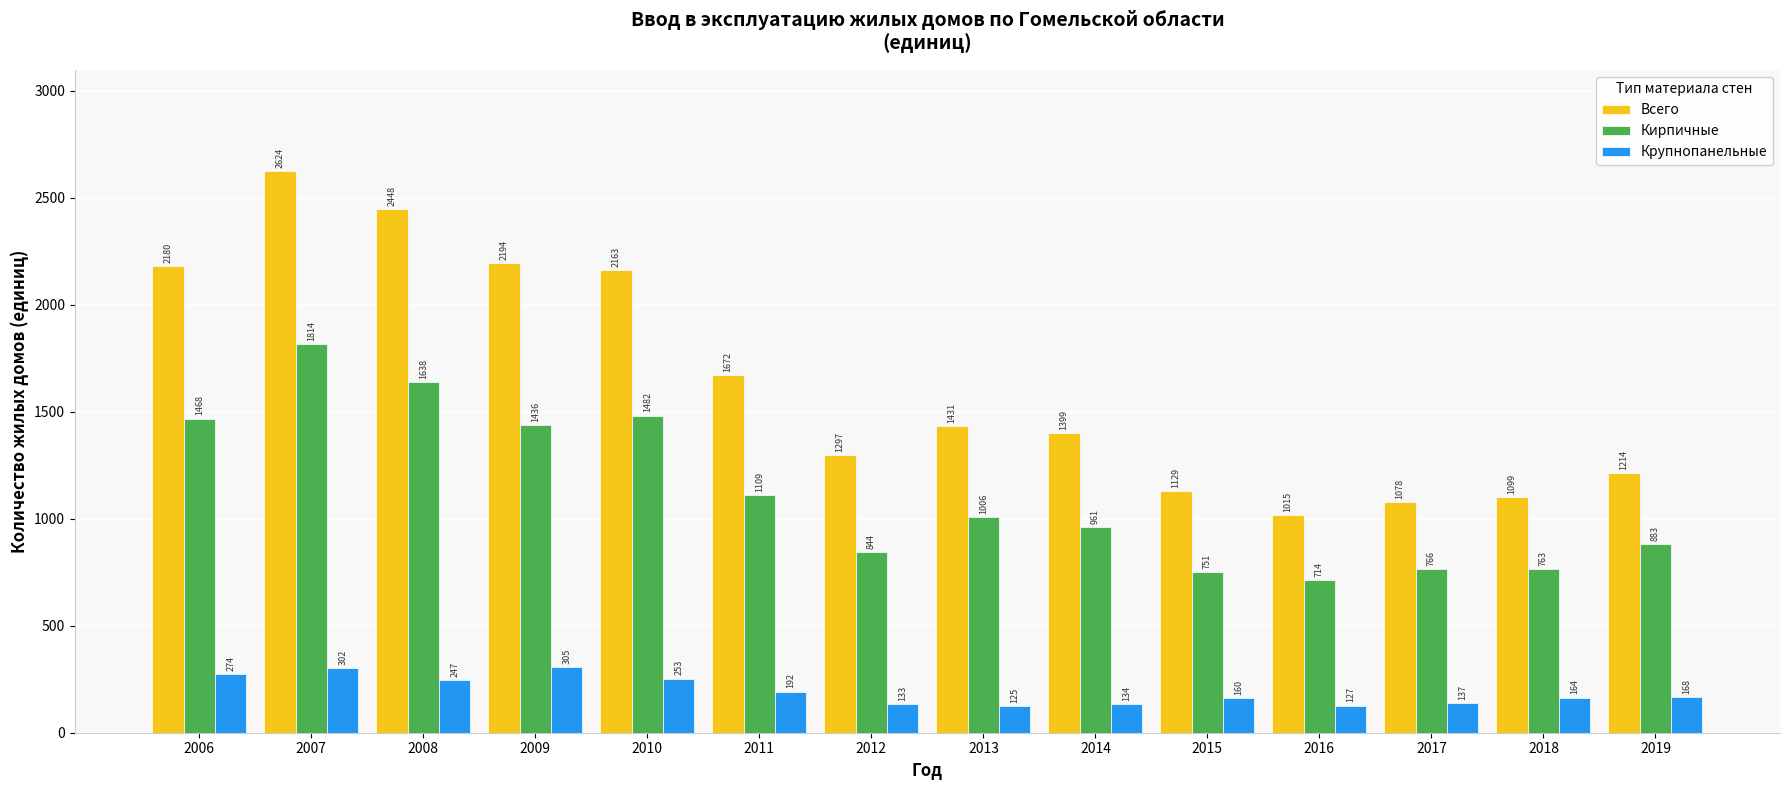

At which category is the sum across all series the highest?

2007